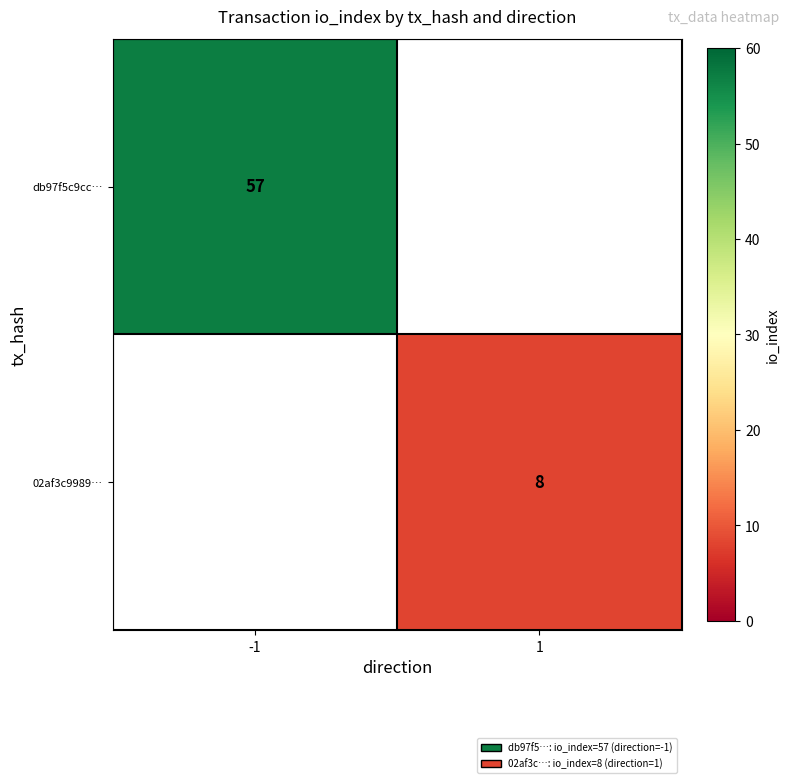

True or false: 02af3c9989… has a value of 8 at 1.

True